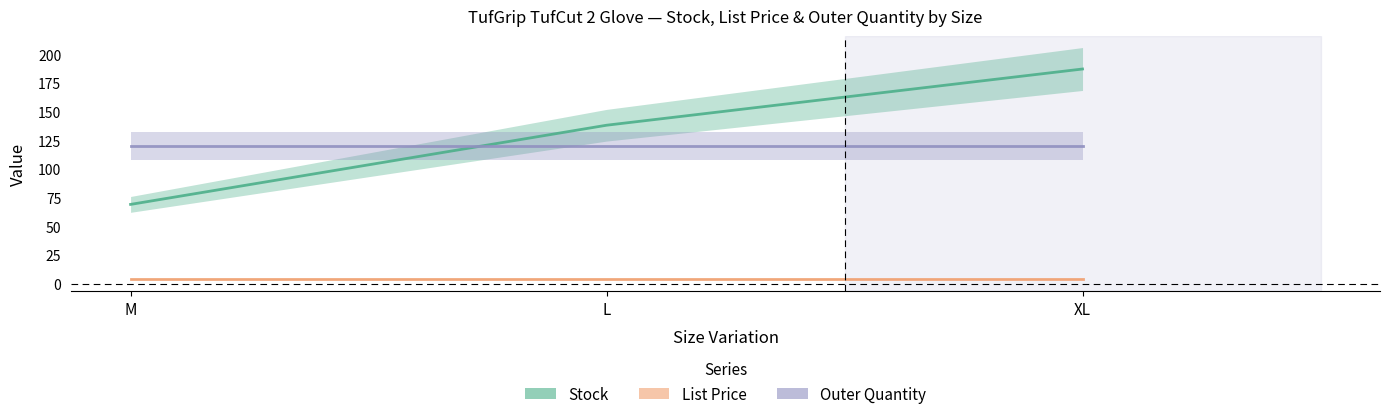

At which label does Stock first exceed 138?

XL